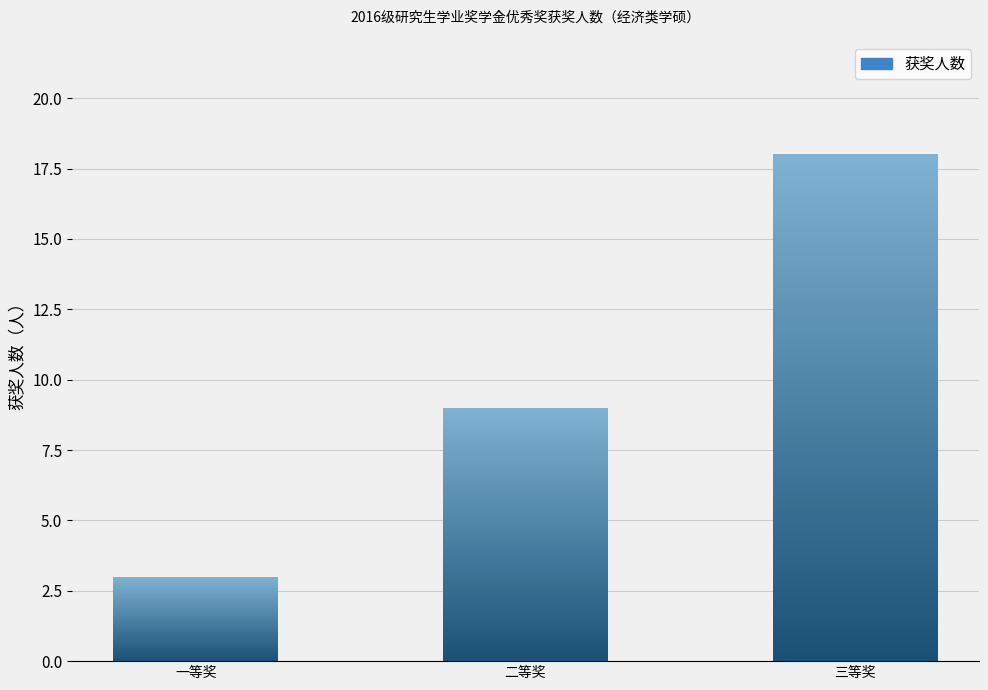

What is the difference between the maximum and second lowest values?

9